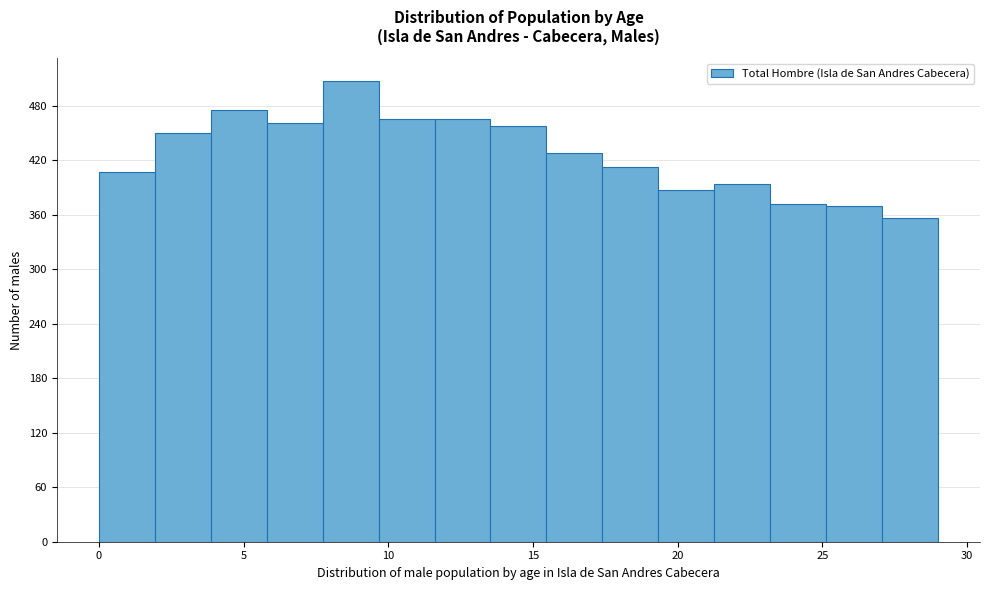

Around what value on the x-axis is the tallest bar? Give the approximate position of its centre, as read against the axis.

8.5